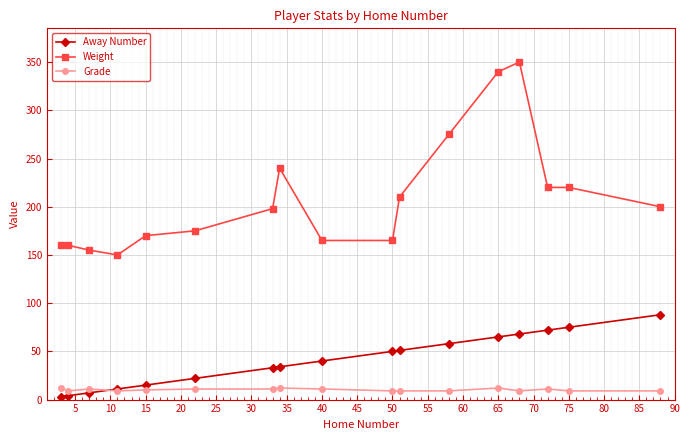

Which series has the largest total across all categories?

Weight